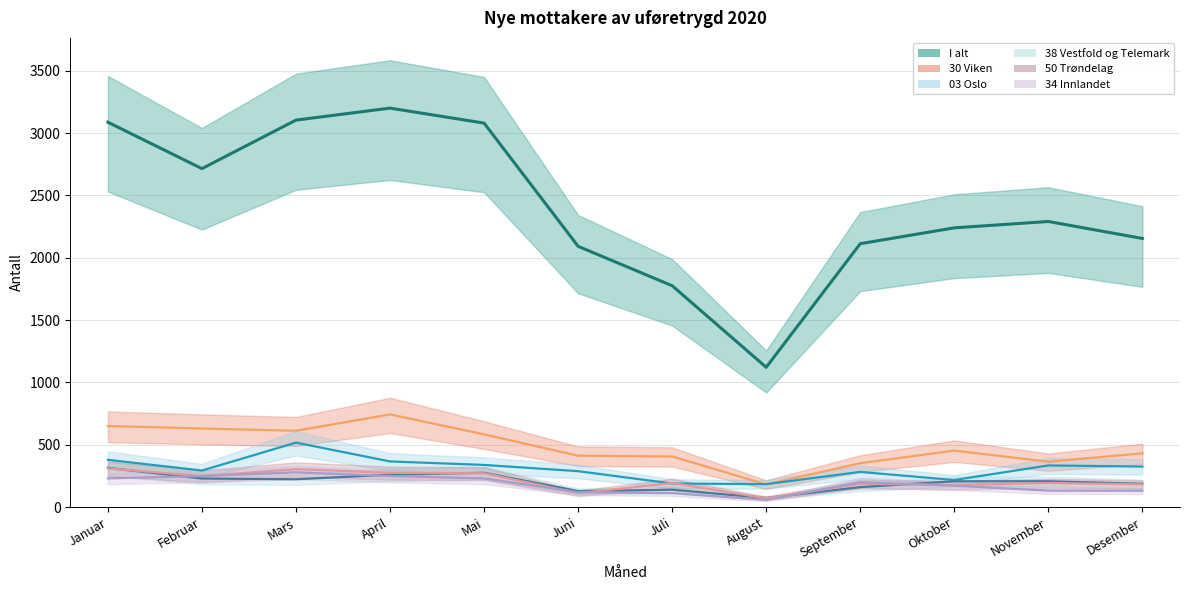

What is the lowest value of the 03 Oslo series?

185